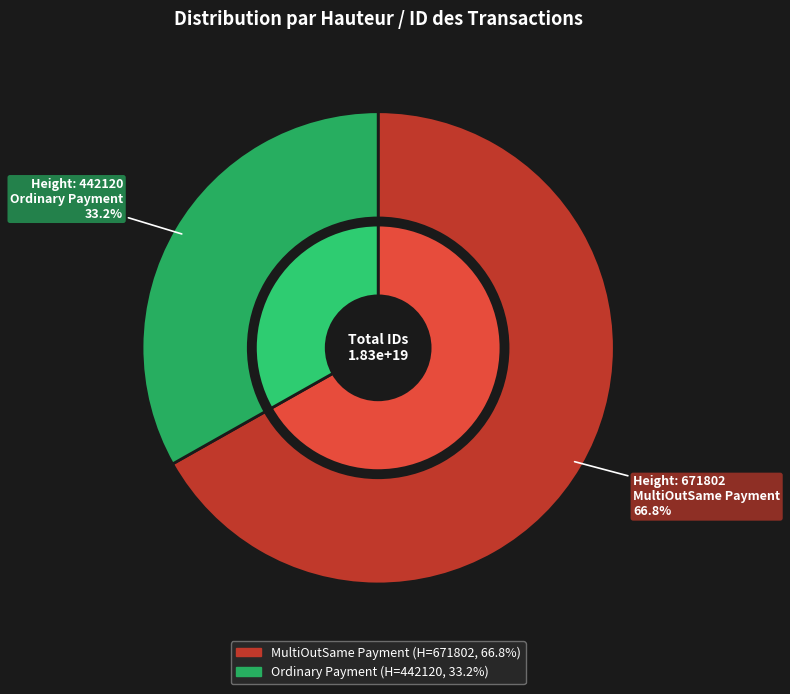

Between 671802 and 442120, which is larger?

671802